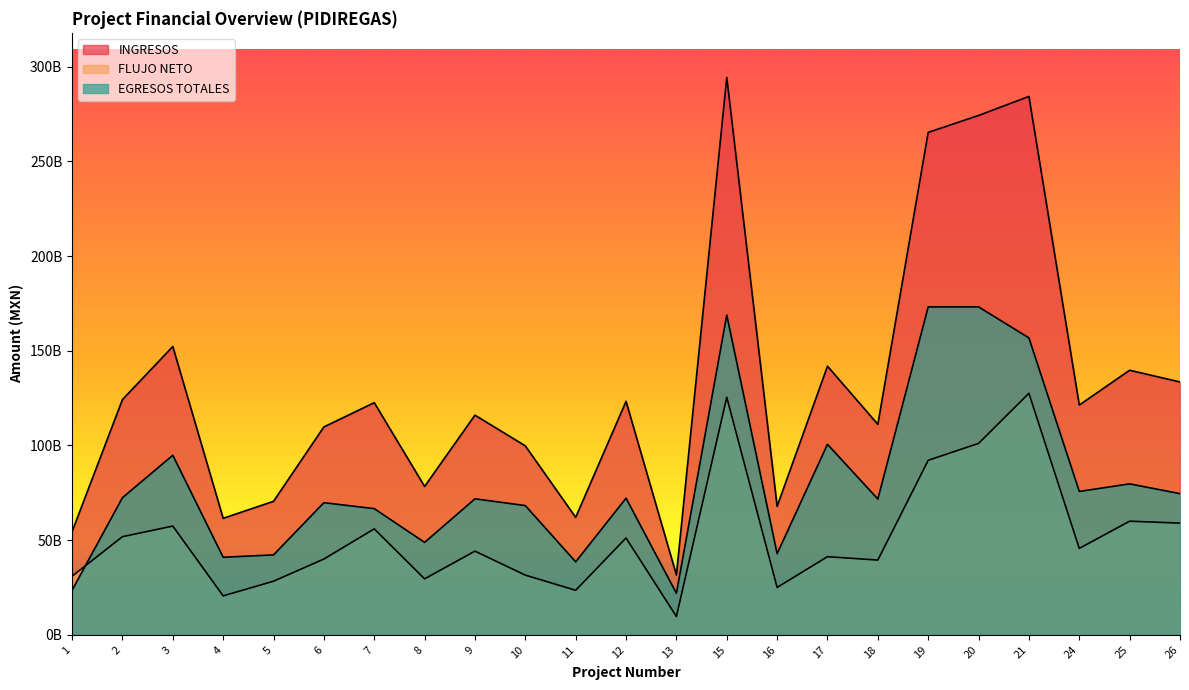

Is it true that EGRESOS TOTALES equals 173168209964 at 20?

True